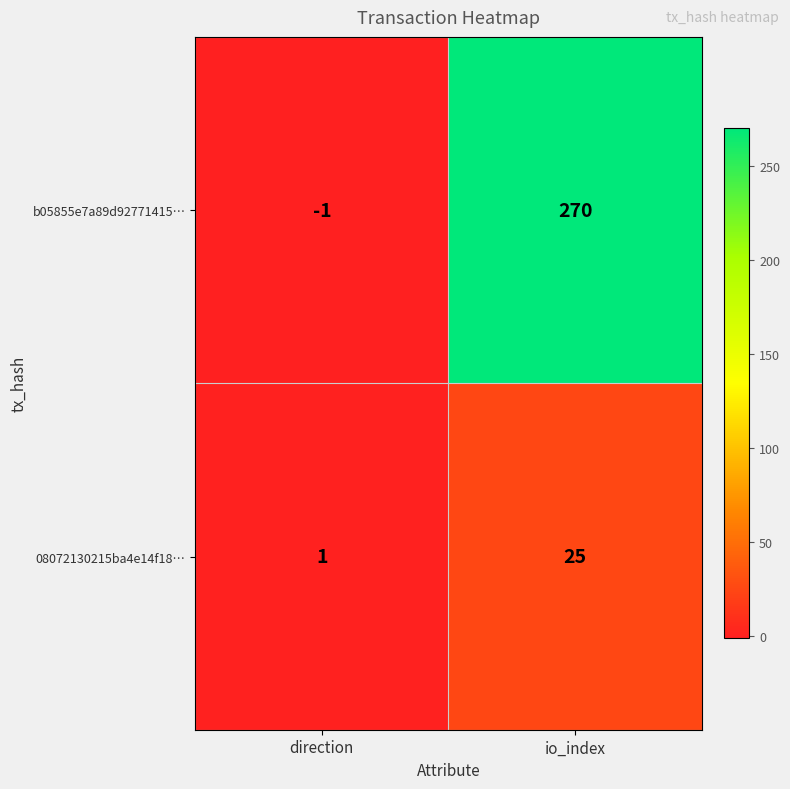

What is the sum of all 08072130215ba4e14f18… values?

26